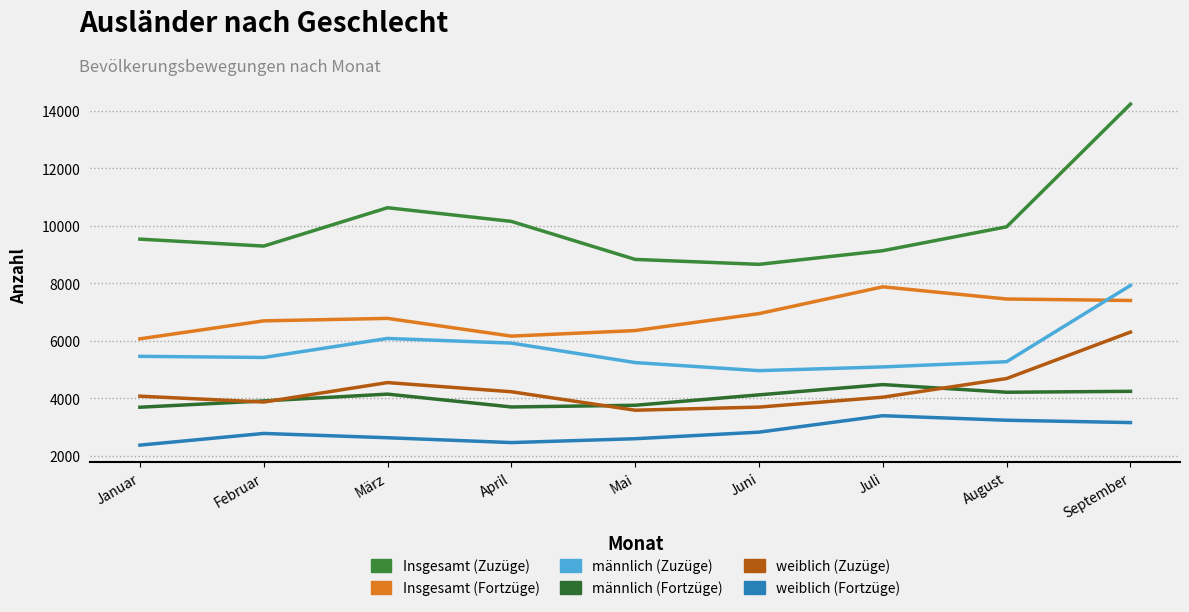

What is the difference between the highest and lowest values at Juni?

5837